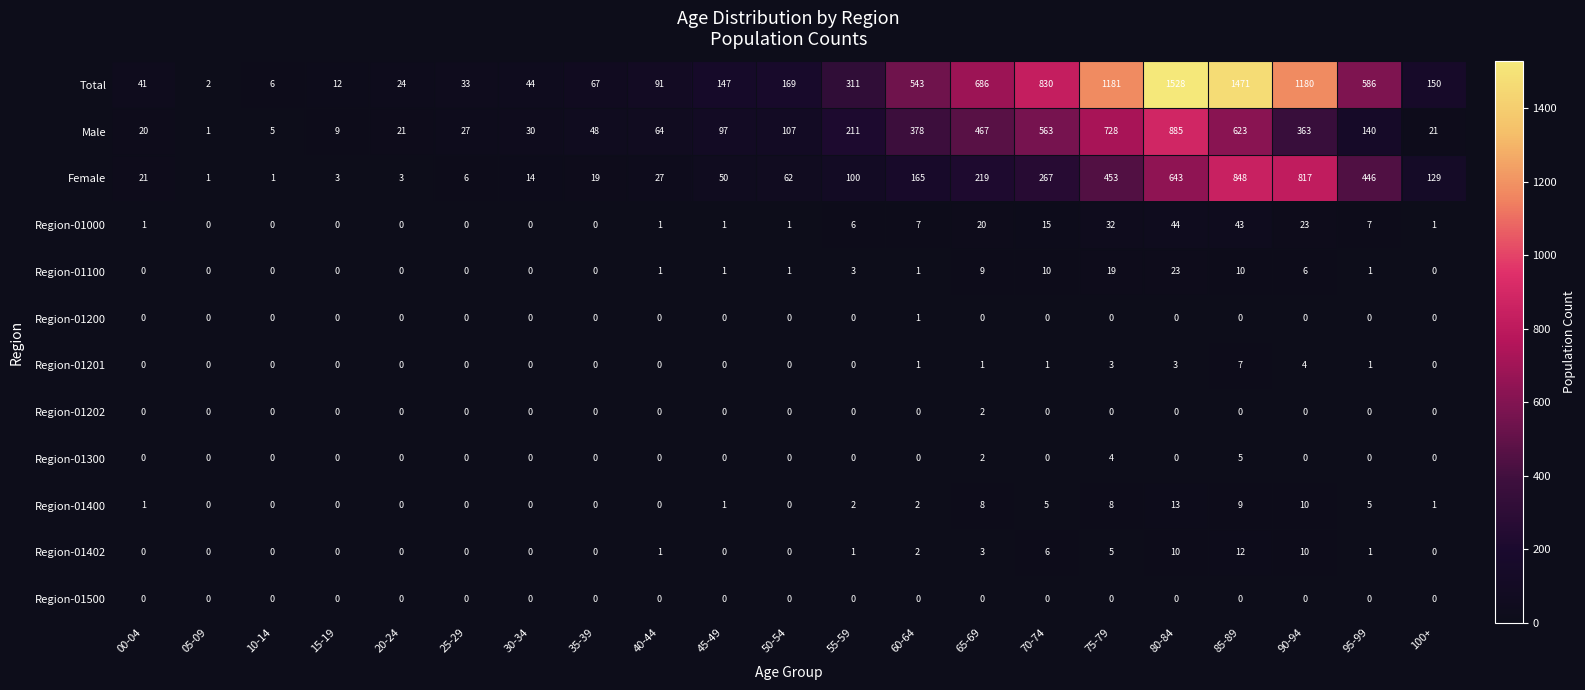

What is the highest value of the Total series?

1528